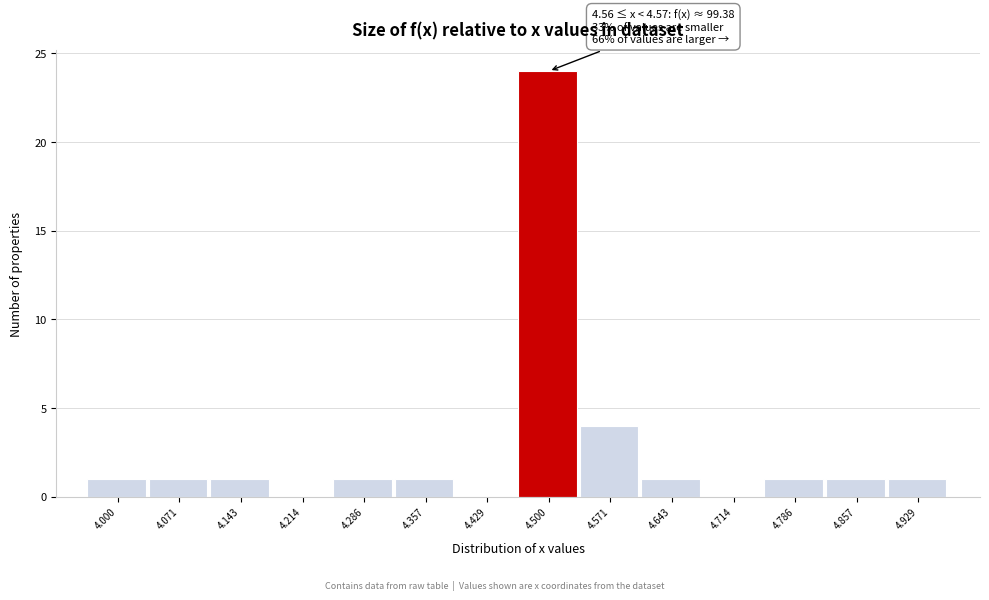

Reading left to right, list all the values displayed in this chart.

4.000=1	4.071=1	4.143=1	4.214=0	4.286=1	4.357=1	4.429=0	4.500=24	4.571=4	4.643=1	4.714=0	4.786=1	4.857=1	4.929=1